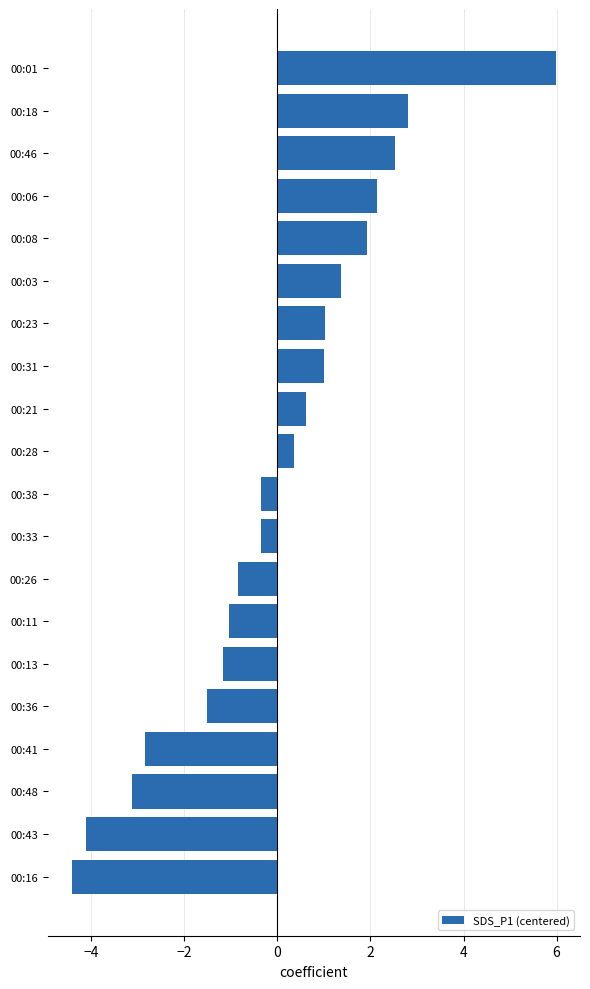

What is the difference between the maximum and second lowest values?

10.1